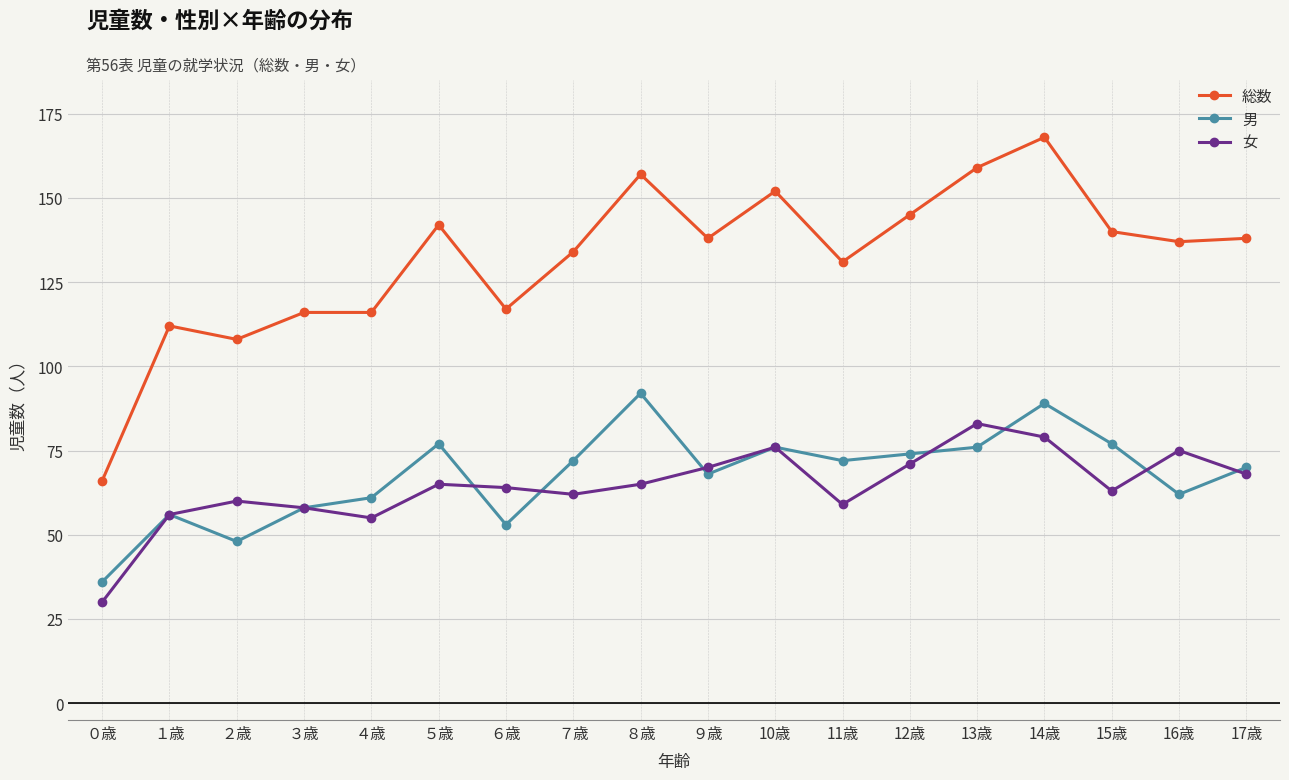

List the series in order of their peak value, highest first.

総数, 男, 女